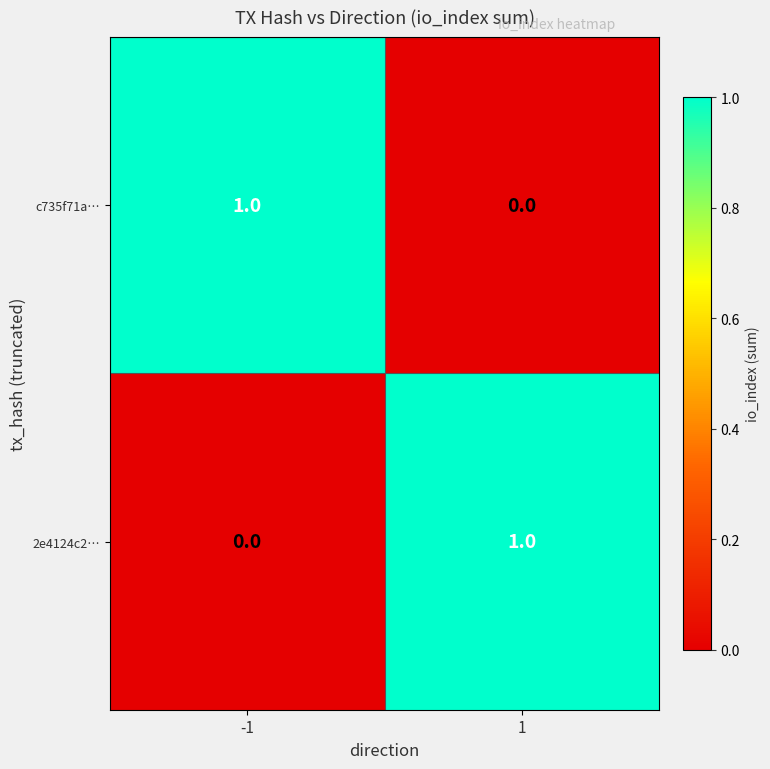

The value of 2e4124c2… at 1 is 1. True or false?

True